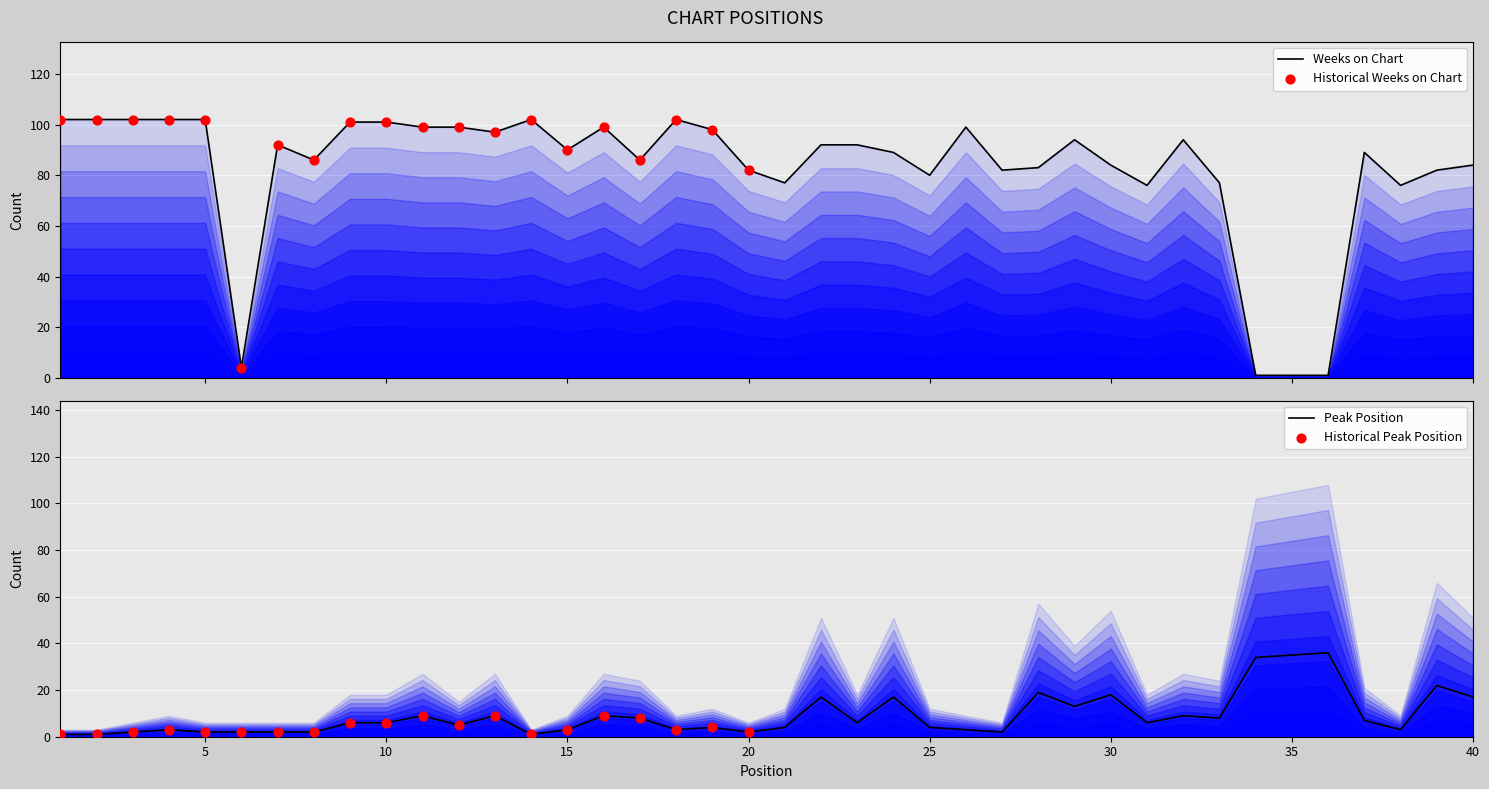

Which series contains the highest Y value?

Weeks on Chart